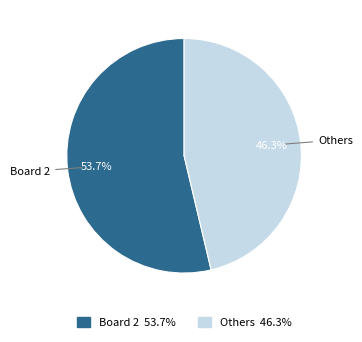

Does any single category account for the majority?

Yes